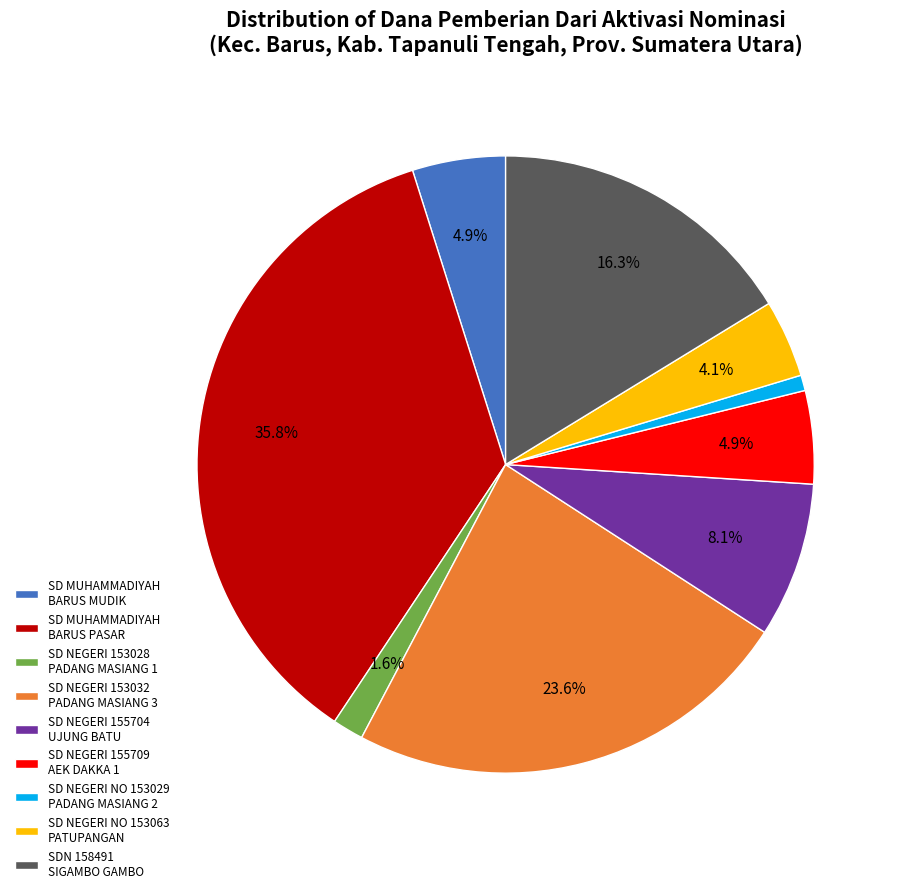

Does SD NEGERI 155709 AEK DAKKA 1 represent more than half of the total?

No